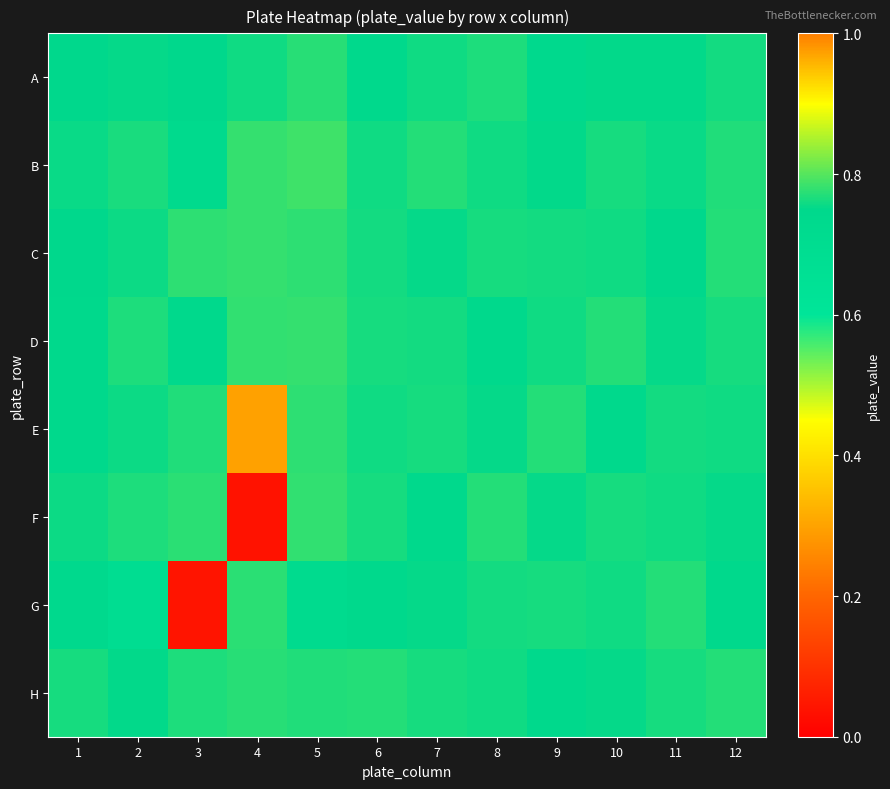

How many series are shown in this chart?

8